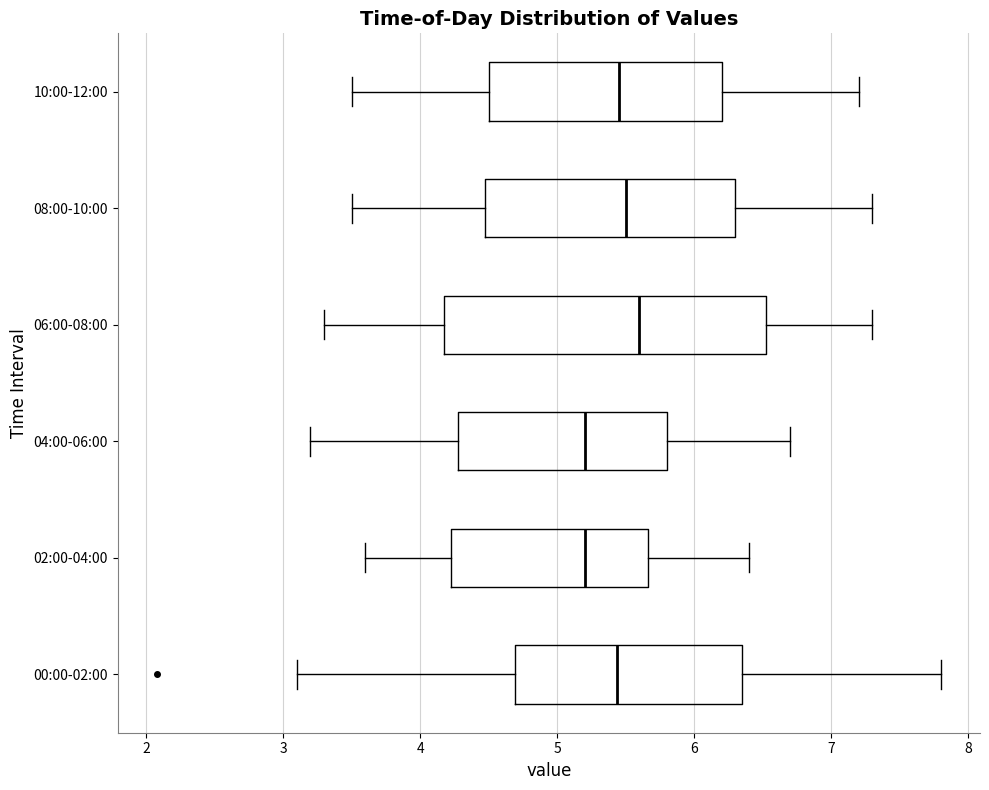

Reading bottom to top, read every box against the x-axis: the position of its median line, the range the box covers, and the ends of its whiskers. The values are not printed on the chart, so give them approximately, as read against the axis.

00:00-02:00: median 5.4, box 4.7 to 6.3, whiskers 3.1 to 7.8
02:00-04:00: median 5.2, box 4.2 to 5.7, whiskers 3.6 to 6.4
04:00-06:00: median 5.2, box 4.3 to 5.8, whiskers 3.2 to 6.7
06:00-08:00: median 5.6, box 4.2 to 6.5, whiskers 3.3 to 7.3
08:00-10:00: median 5.5, box 4.5 to 6.3, whiskers 3.5 to 7.3
10:00-12:00: median 5.5, box 4.5 to 6.2, whiskers 3.5 to 7.2